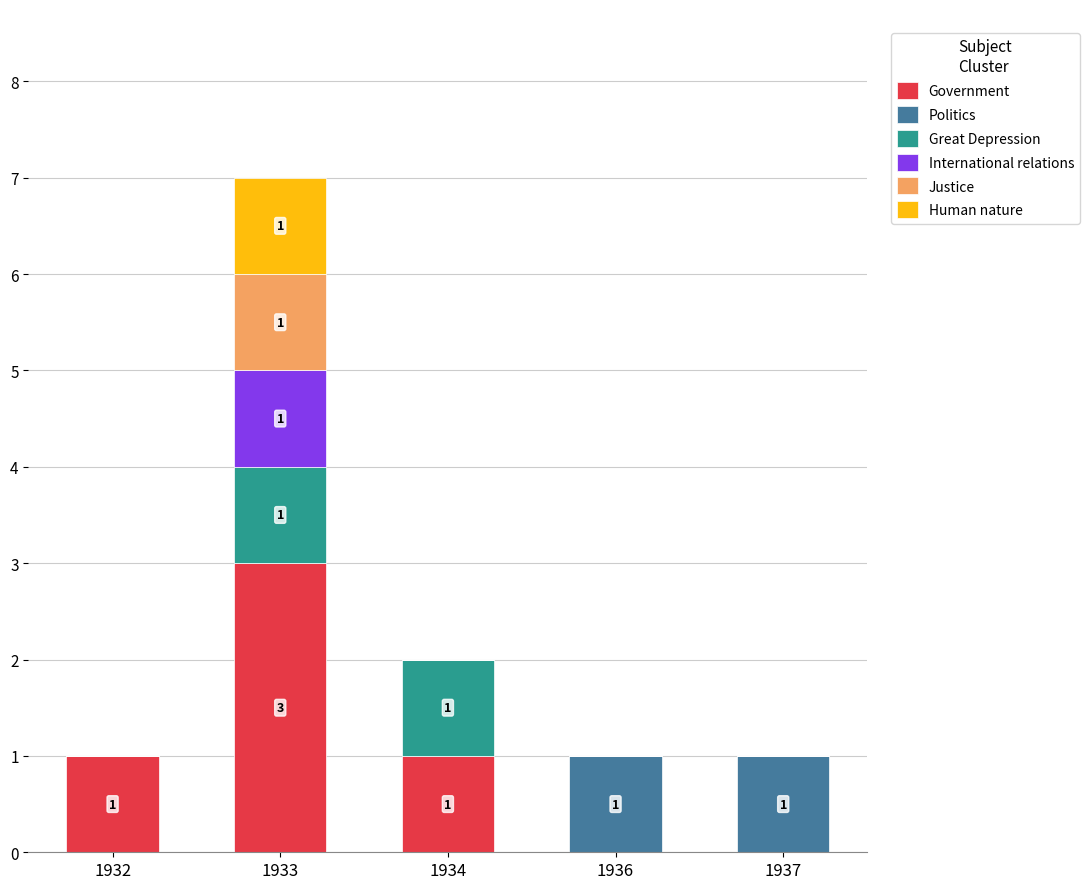

Are the bars grouped side by side (vs. stacked)?

No